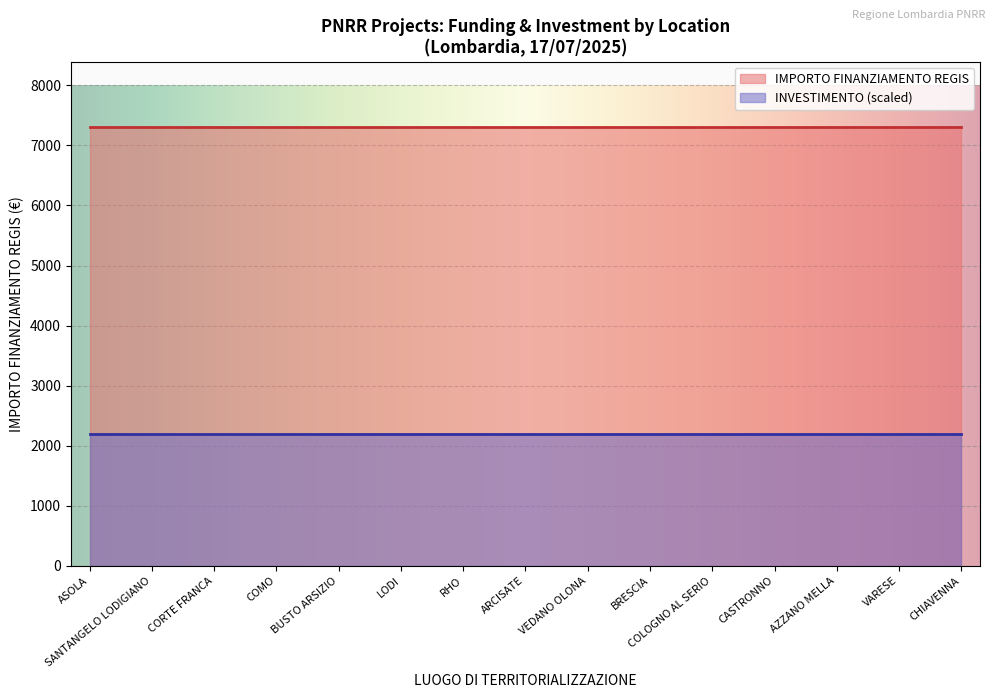

The IMPORTO FINANZIAMENTO REGIS series shows 4060.2 at RHO. True or false?

False